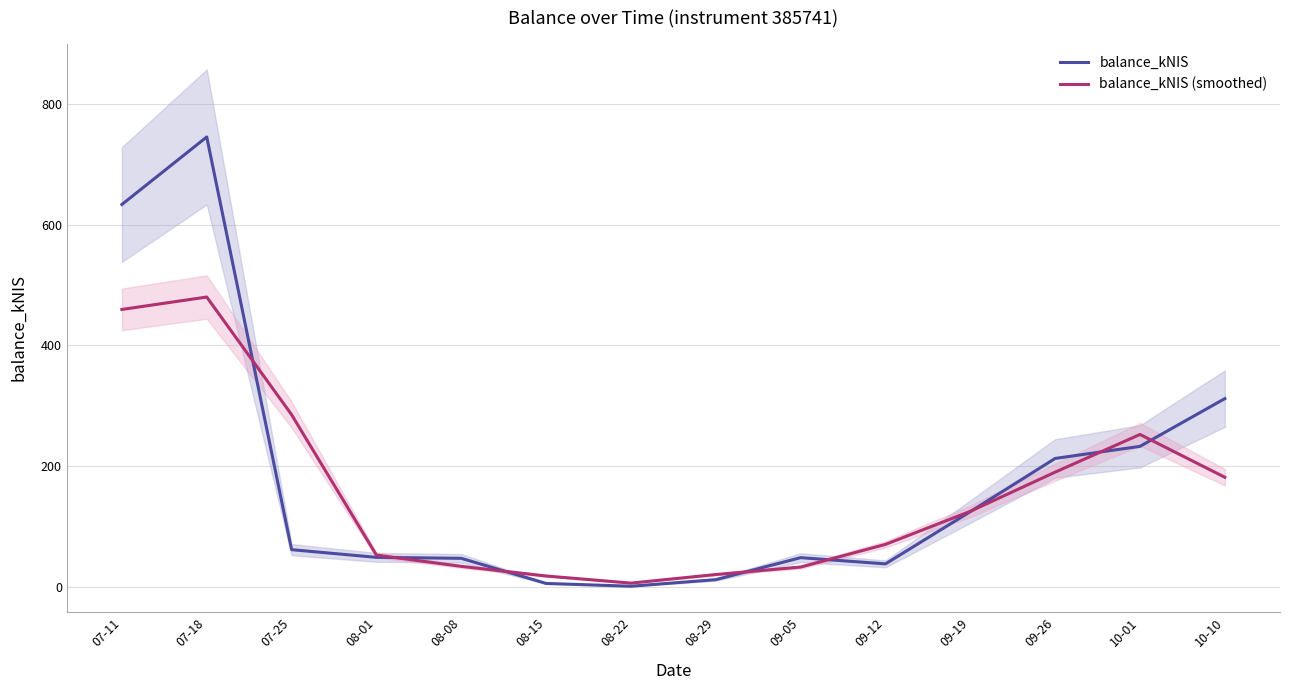

Which series has the largest range (max minus min)?

balance_kNIS